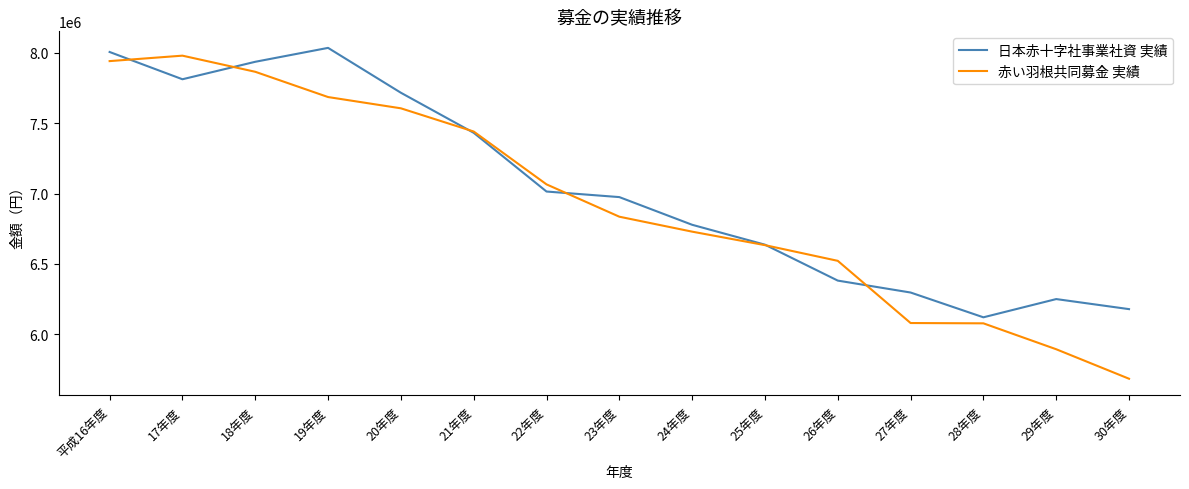

Is the value of 赤い羽根共同募金 実績 at 26年度 greater than the value of 日本赤十字社事業社資 実績 at 20年度?

No